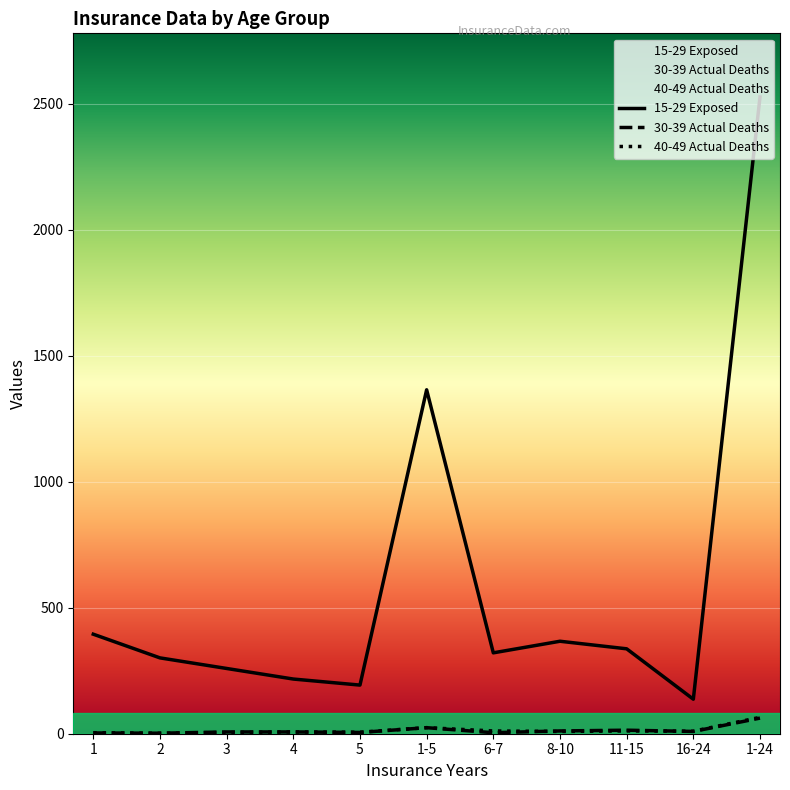

At which category does 40-49 Actual Deaths reach its first local valley?

2